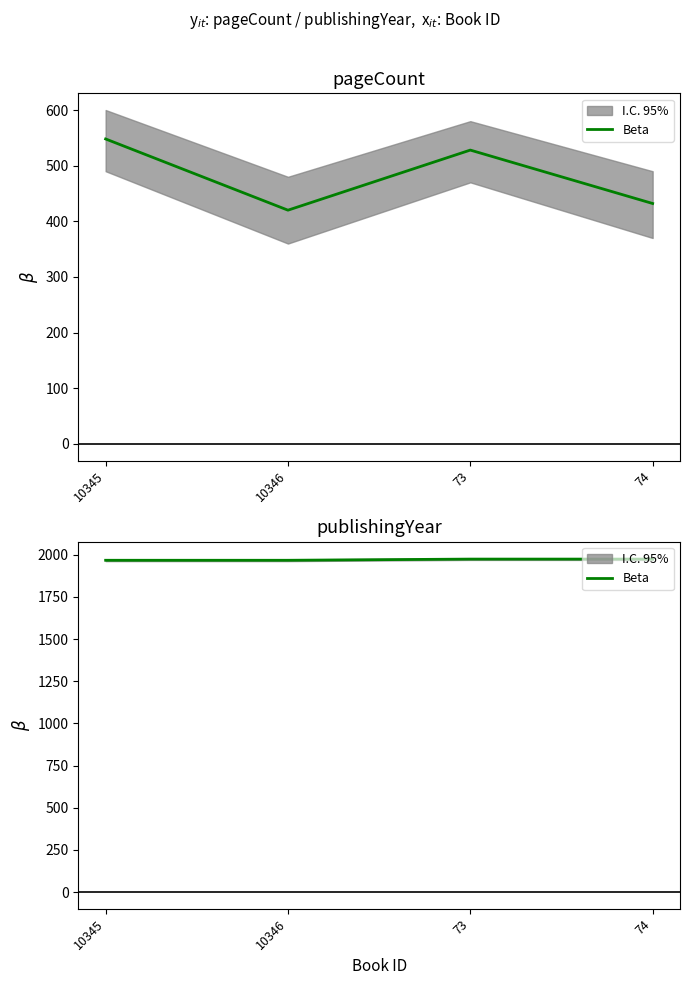

What is the greatest value displayed?

1974